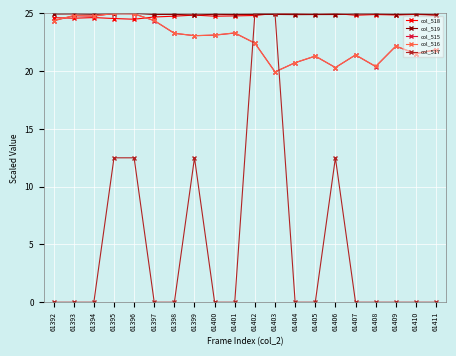

Does the chart display data point markers on the line(s)?

Yes